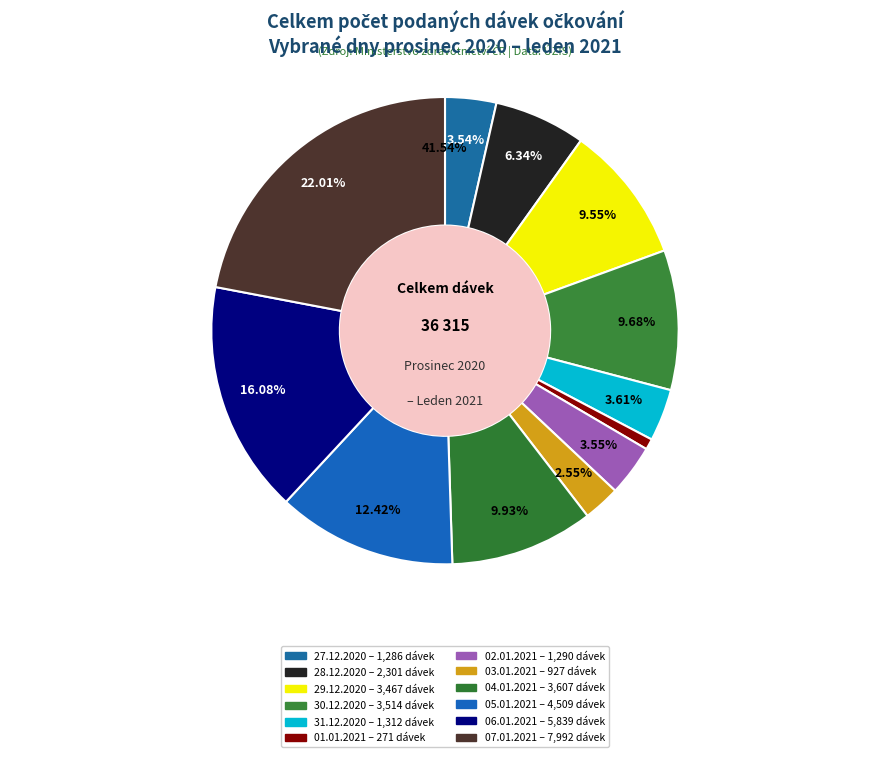

The 27.12.2020 slice represents 1% of the pie. True or false?

False